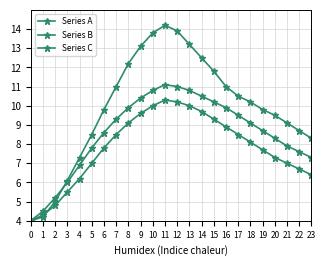

At 13, list the series in order from smallest to largest.

Series C, Series B, Series A